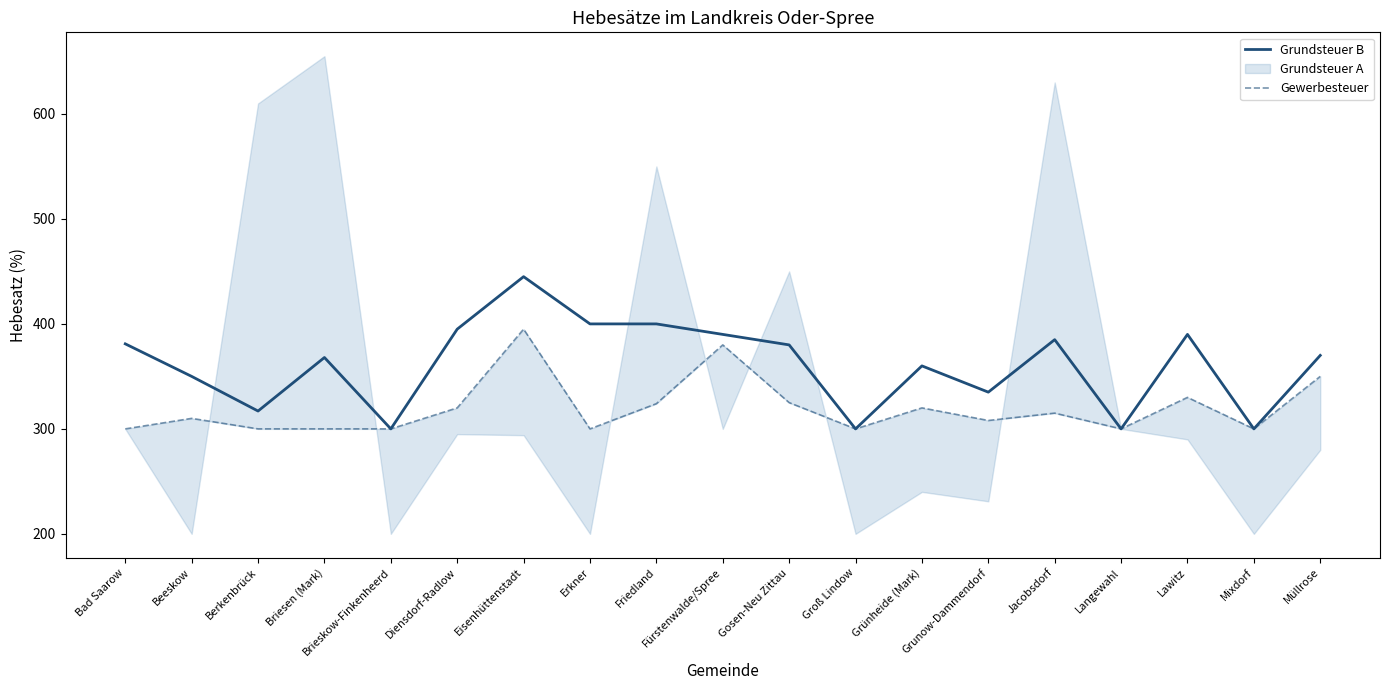

What is the difference between the second highest and second lowest values in the Grundsteuer B series?

100